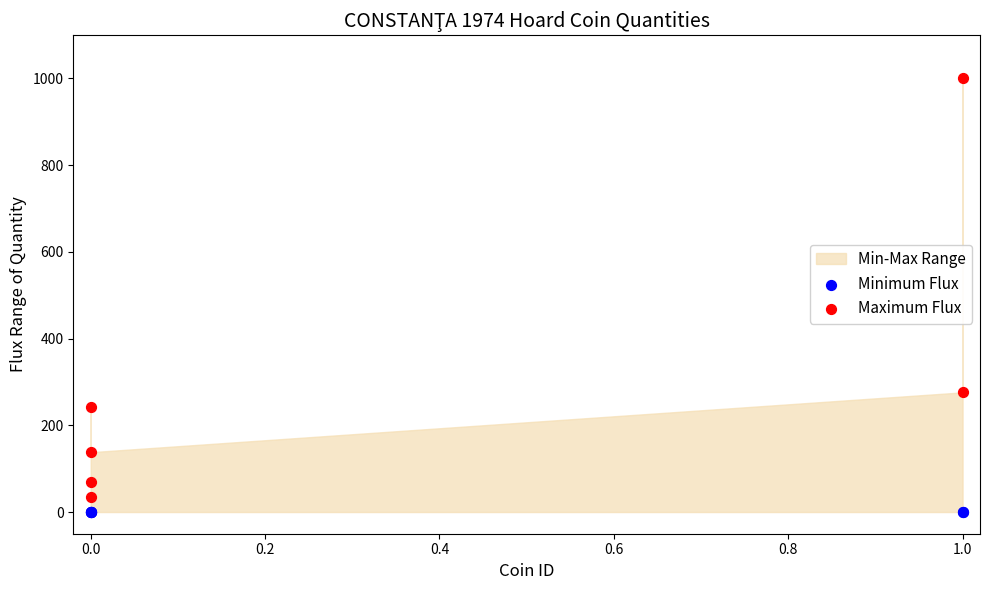

Which series reaches the minimum Y coordinate?

Minimum Flux